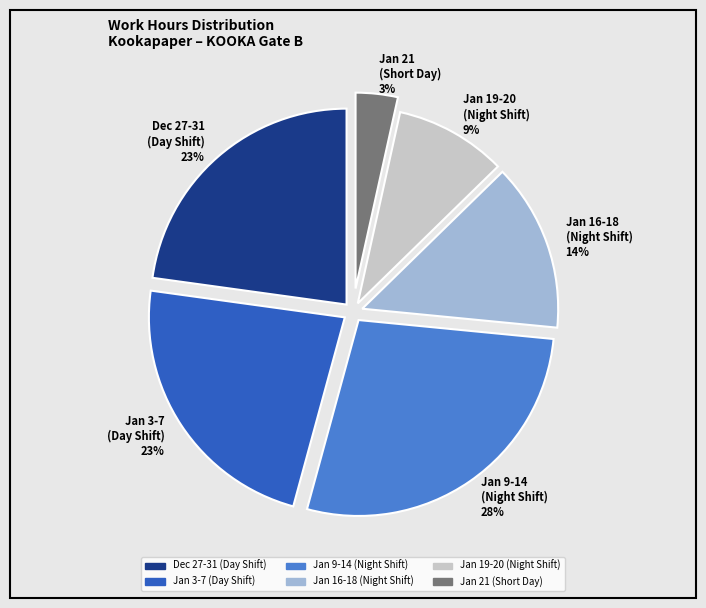

Does any single category account for the majority?

No